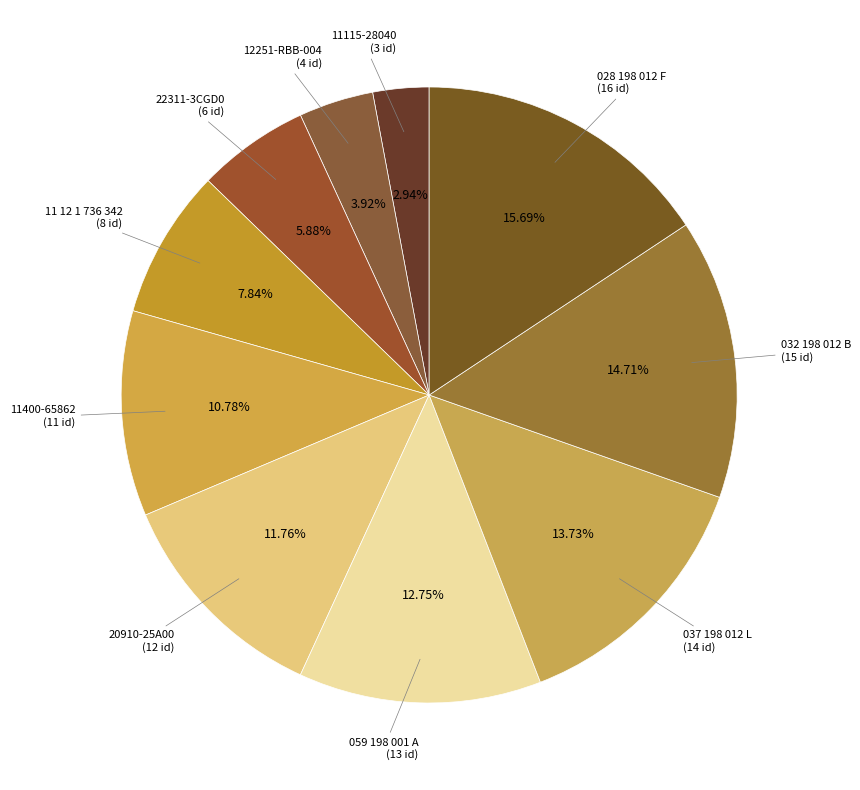

Which category has the biggest portion of the pie?

028 198 012 F